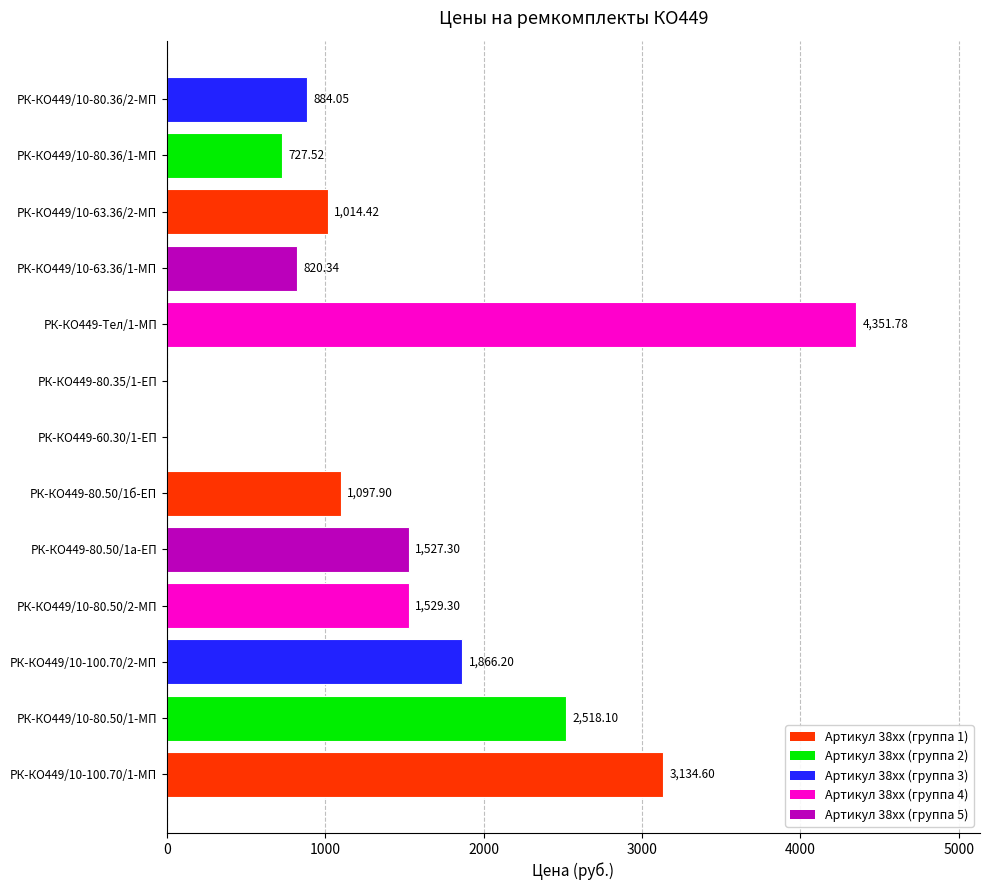

What is the average value?

1497.8